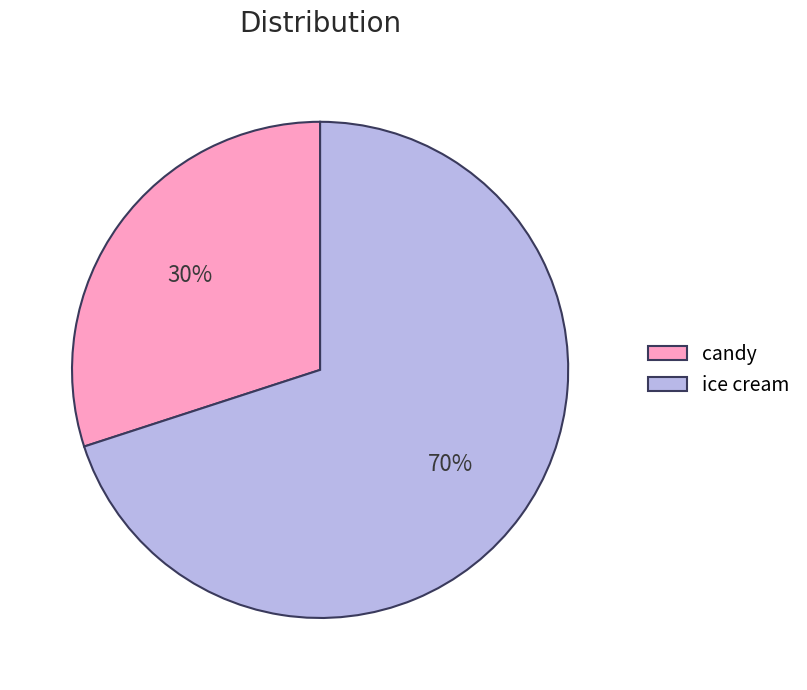

True or false: candy accounts for 35% of the total.

False